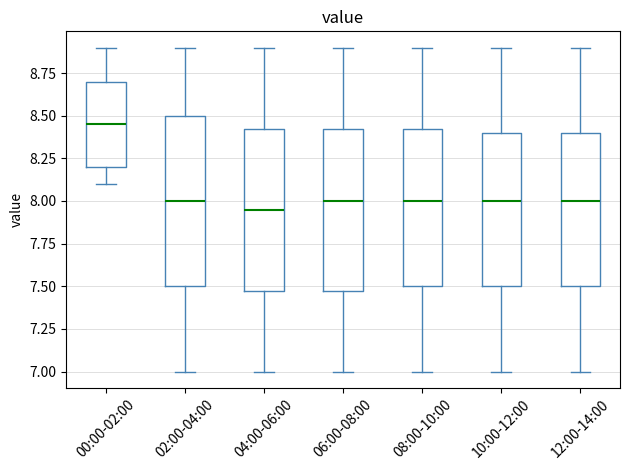

Where does the upper whisker of the box for 00:00-02:00 end on the y-axis? The values are not printed on the chart, so give them approximately, as read against the axis.

8.90